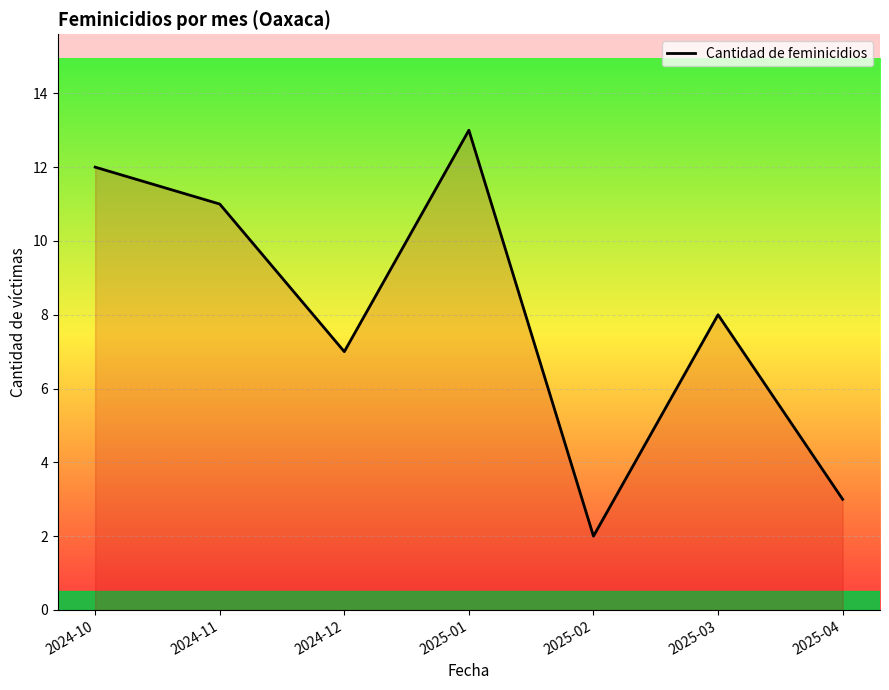

Which has a higher value, 2025-01 or 2024-11?

2025-01